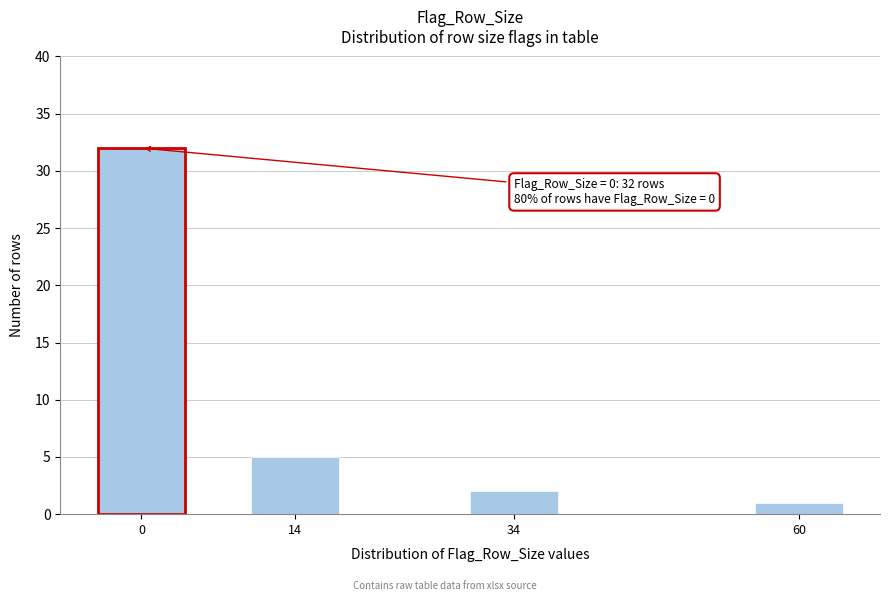

Reading left to right, extract all data points from this chart.

32	5	2	1